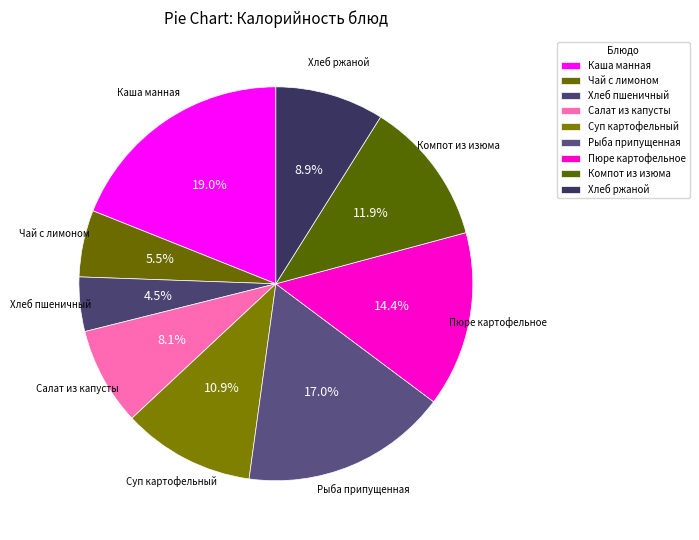

Approximately how many times larger is the value at Салат из капусты compared to Хлеб ржаной?

0.9